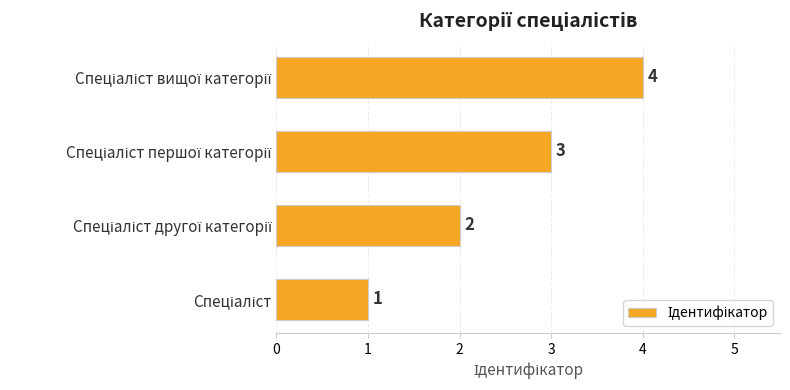

What is the greatest value displayed?

4